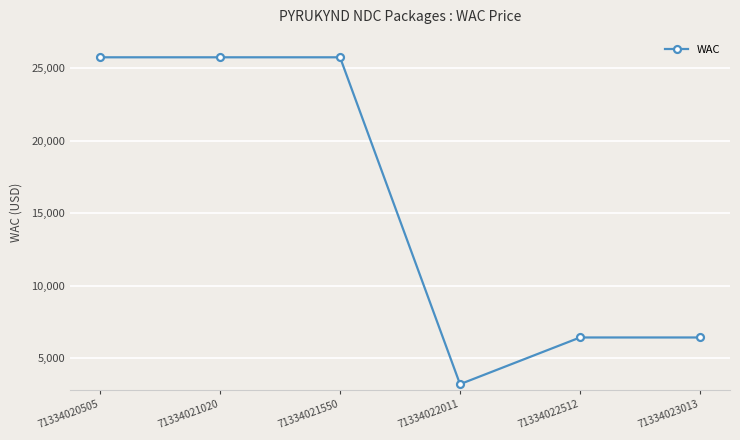

Read the value at 71334021550, to the nearest 50.

25750